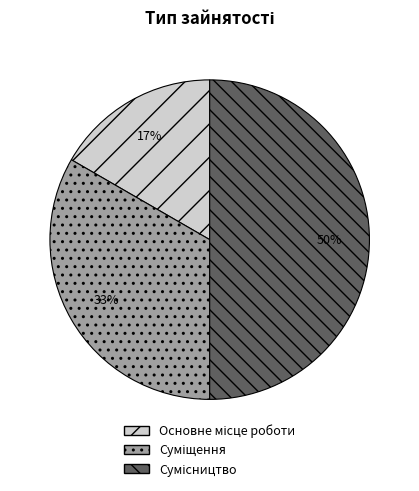

To the nearest percent, what is the average slice percentage?

33%